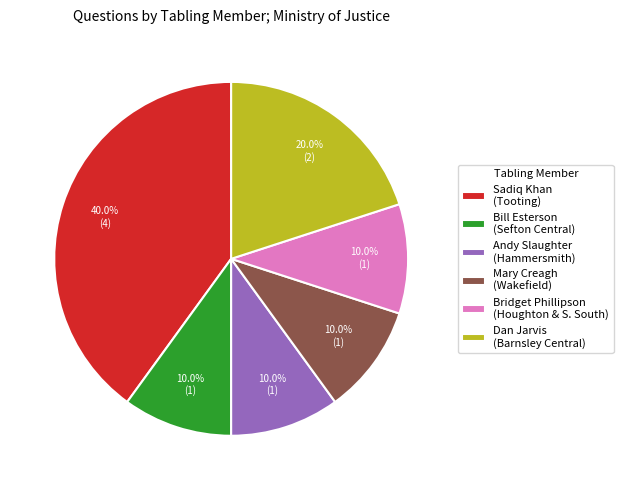

What is the largest slice in the pie chart?

Sadiq Khan (Tooting)